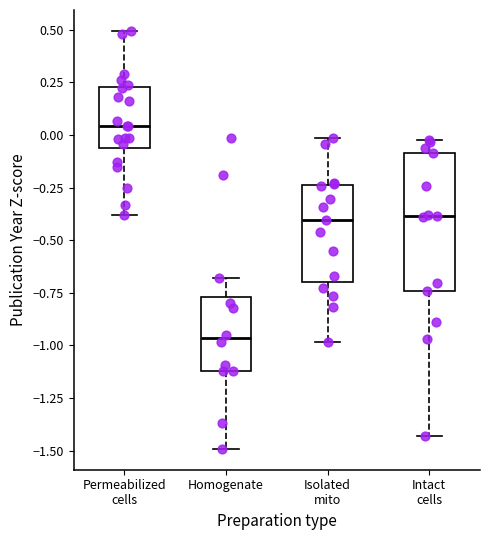

Which box has the highest median line?

Permeabilized cells